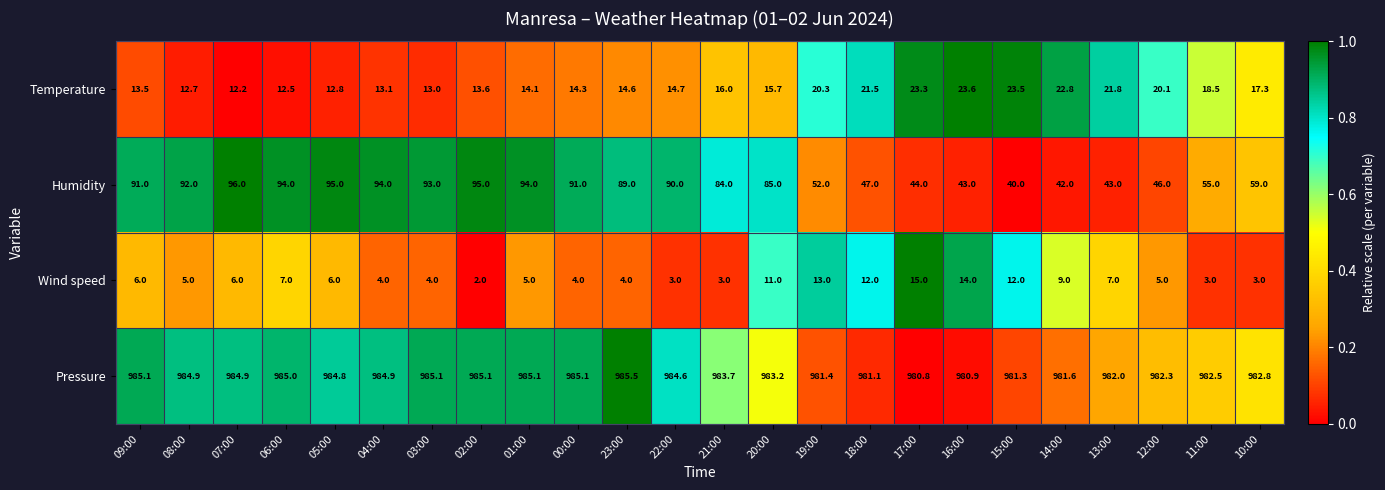

Which series has the largest total across all categories?

Pressure